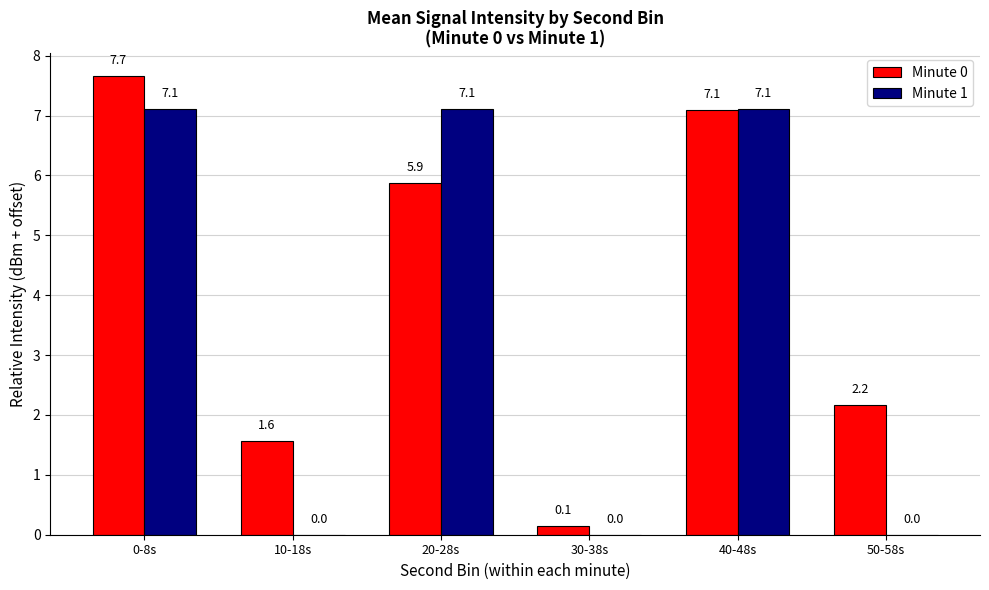

Which series has the widest spread of values?

Minute 0